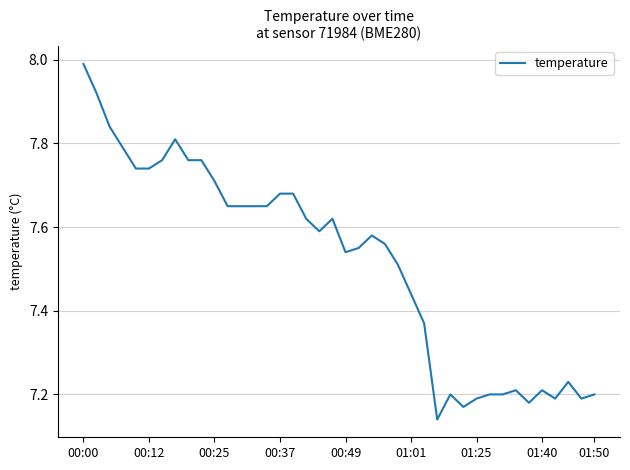

True or false: the data shows 10.9 at 00:49.

False